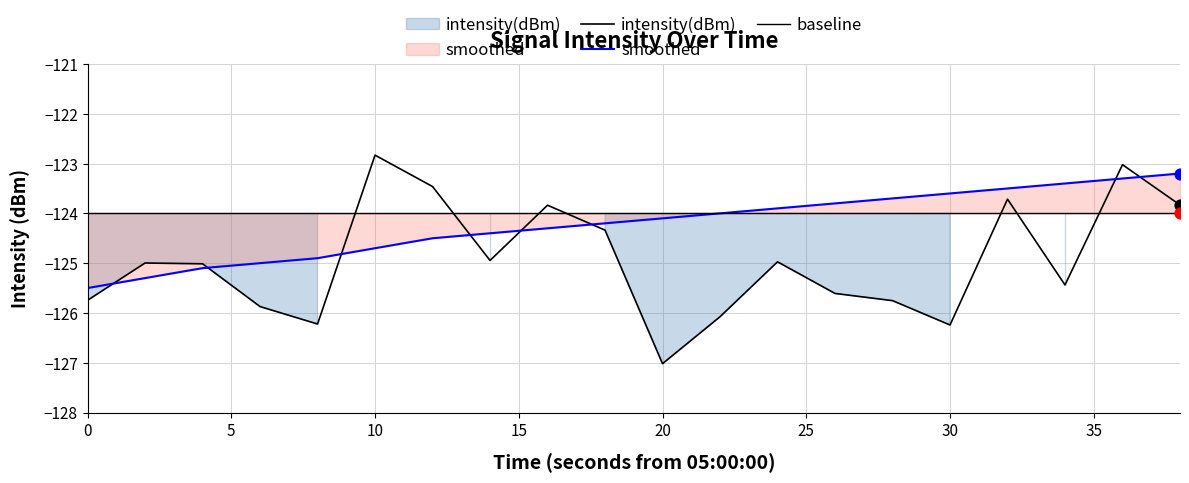

Which series has the widest spread of Y values?

intensity(dBm)